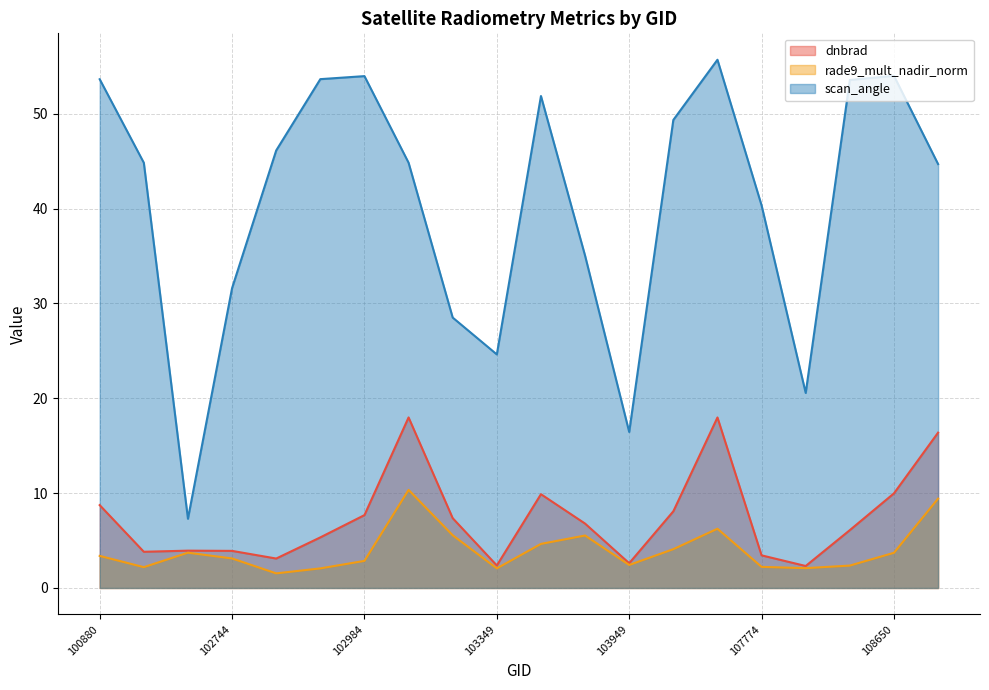

What is the total value across all series at 108662?

70.5